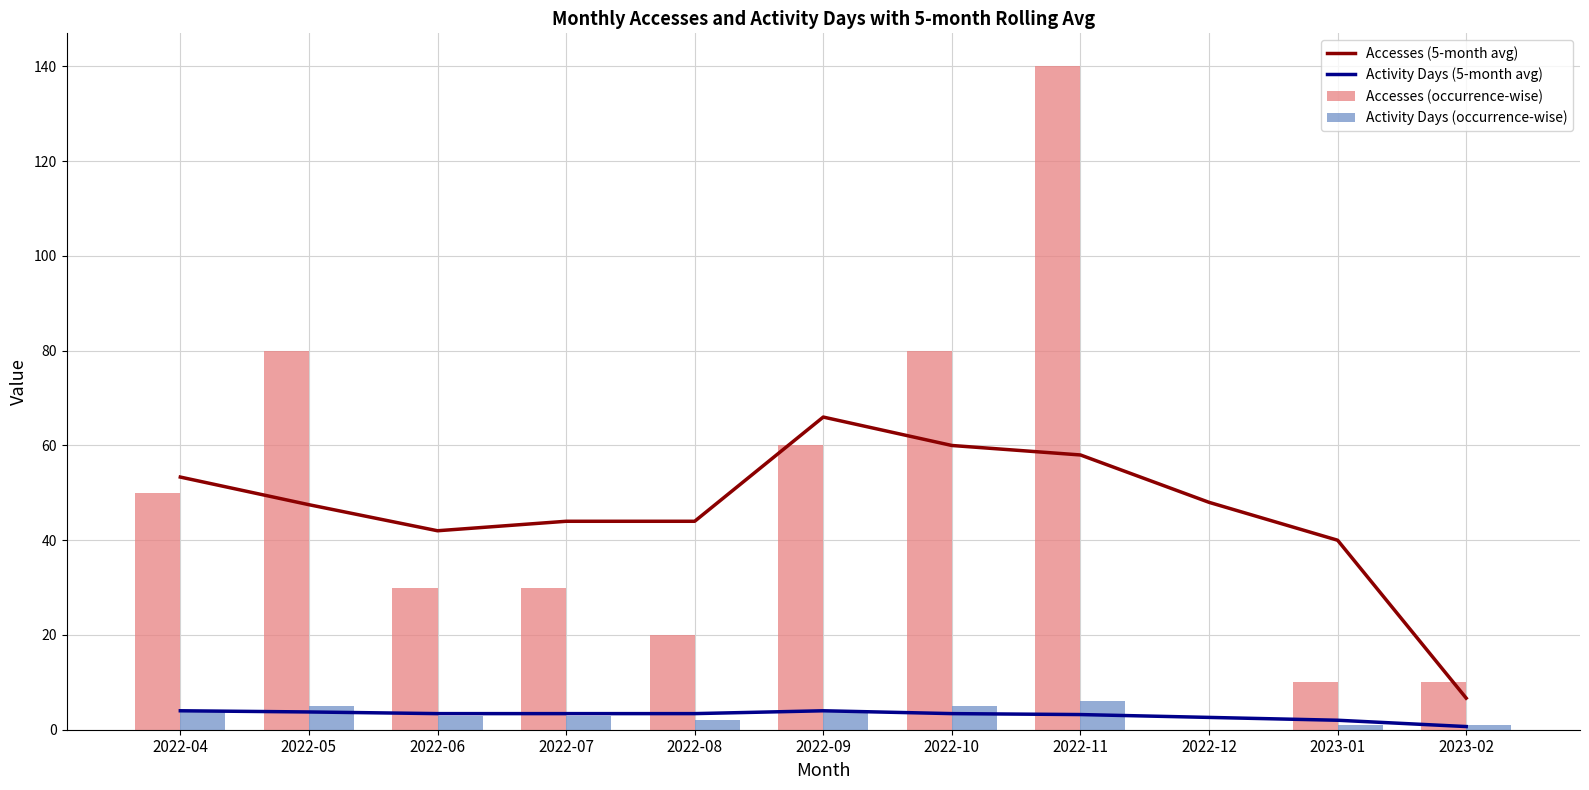

Reading left to right, transcribe all the data shown in this chart.

Accesses (5-month avg): 2022-04=53.3	2022-05=47.5	2022-06=42.0	2022-07=44.0	2022-08=44.0	2022-09=66.0	2022-10=60.0	2022-11=58.0	2022-12=48.0	2023-01=40.0	2023-02=6.7
Activity Days (5-month avg): 2022-04=4.0	2022-05=3.8	2022-06=3.4	2022-07=3.4	2022-08=3.4	2022-09=4.0	2022-10=3.4	2022-11=3.2	2022-12=2.6	2023-01=2.0	2023-02=0.7
Accesses (occurrence-wise): 2022-04=50.0	2022-05=80.0	2022-06=30.0	2022-07=30.0	2022-08=20.0	2022-09=60.0	2022-10=80.0	2022-11=140.0	2022-12=0.0	2023-01=10.0	2023-02=10.0
Activity Days (occurrence-wise): 2022-04=4.0	2022-05=5.0	2022-06=3.0	2022-07=3.0	2022-08=2.0	2022-09=4.0	2022-10=5.0	2022-11=6.0	2022-12=0.0	2023-01=1.0	2023-02=1.0